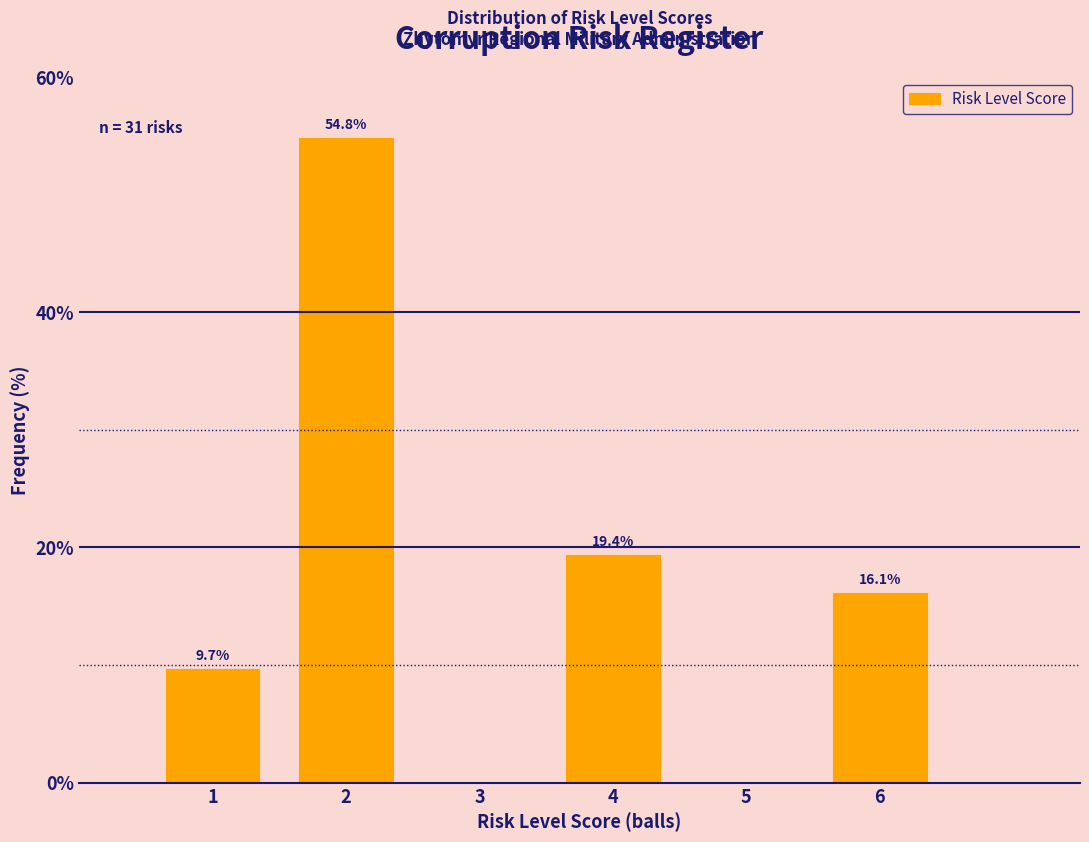

Reading right to left, what are all the values shown in this chart?

6=16.1	5=0.0	4=19.4	3=0.0	2=54.8	1=9.7